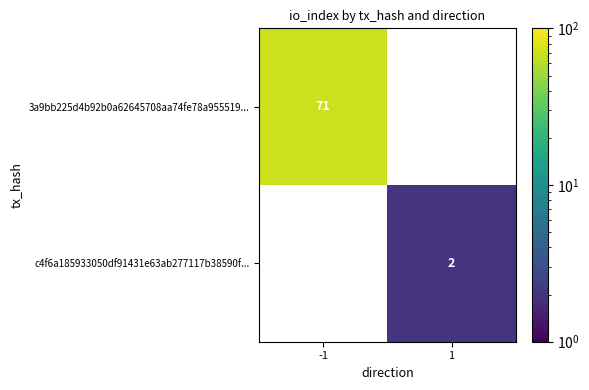

The value of c4f6a185933050df91431e63ab277117b38590f... at 1 is 2. True or false?

True